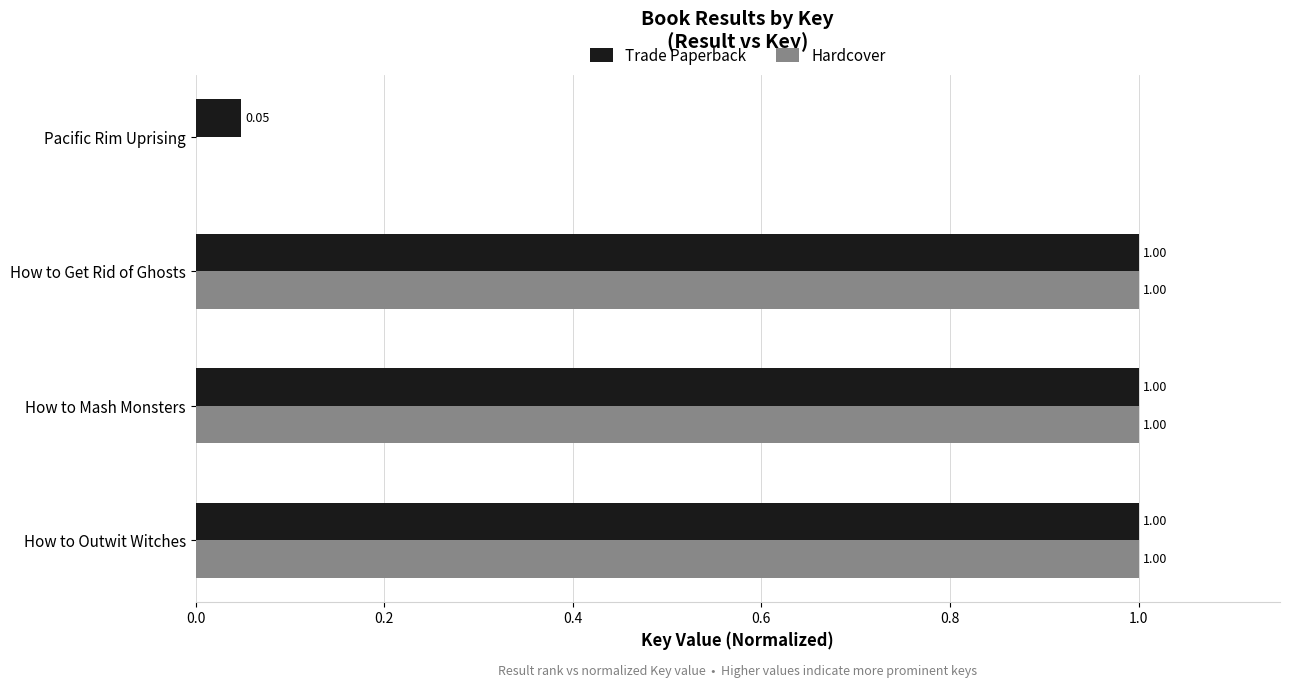

Which series has the largest total across all categories?

Trade Paperback